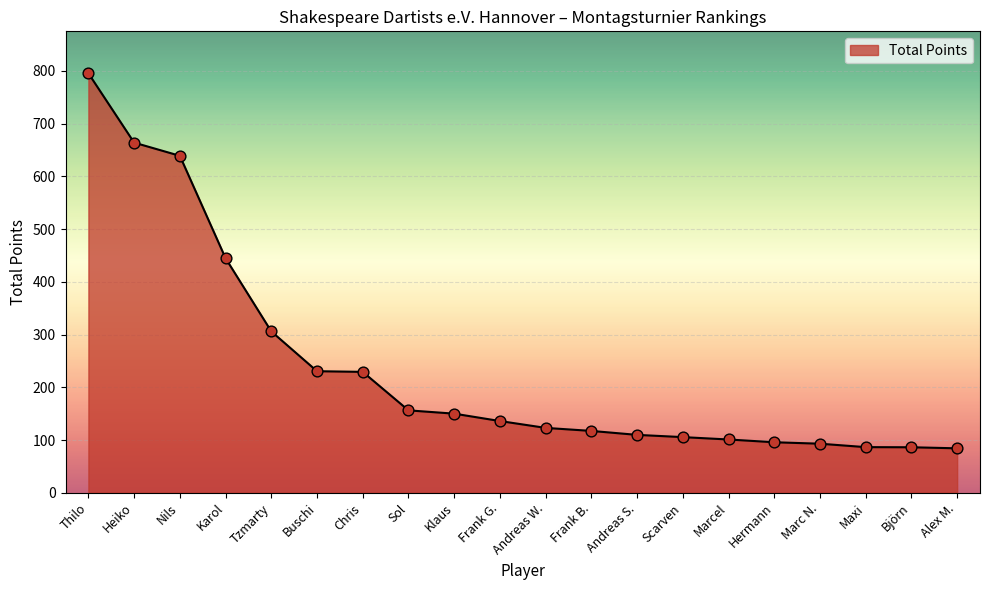

Between Tzmarty and Thilo, which is larger?

Thilo